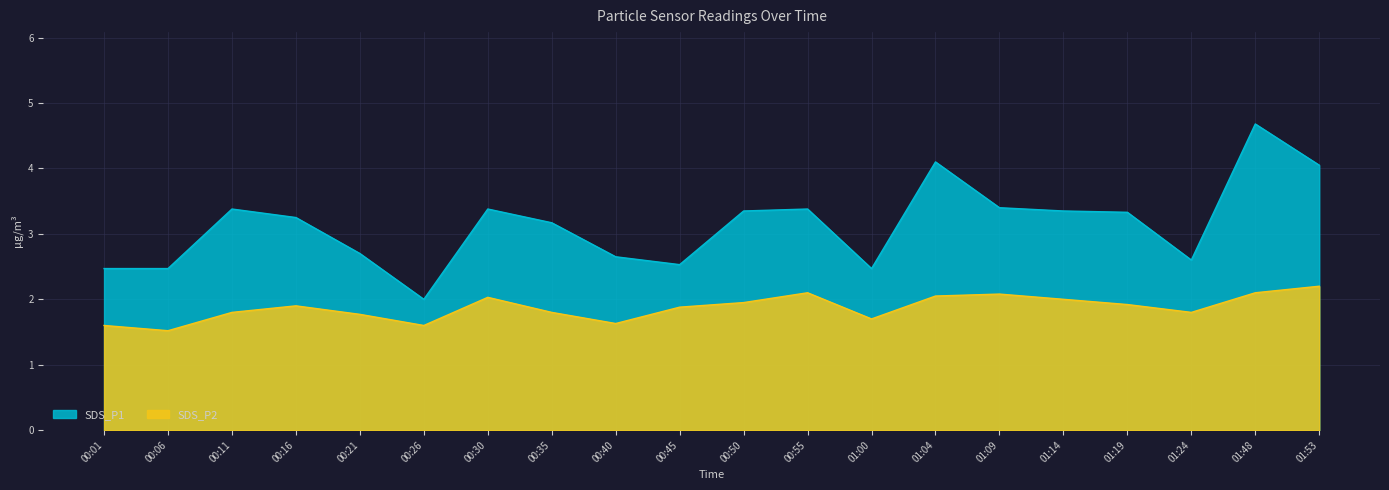

What are all the series names shown in the legend?

SDS_P1, SDS_P2